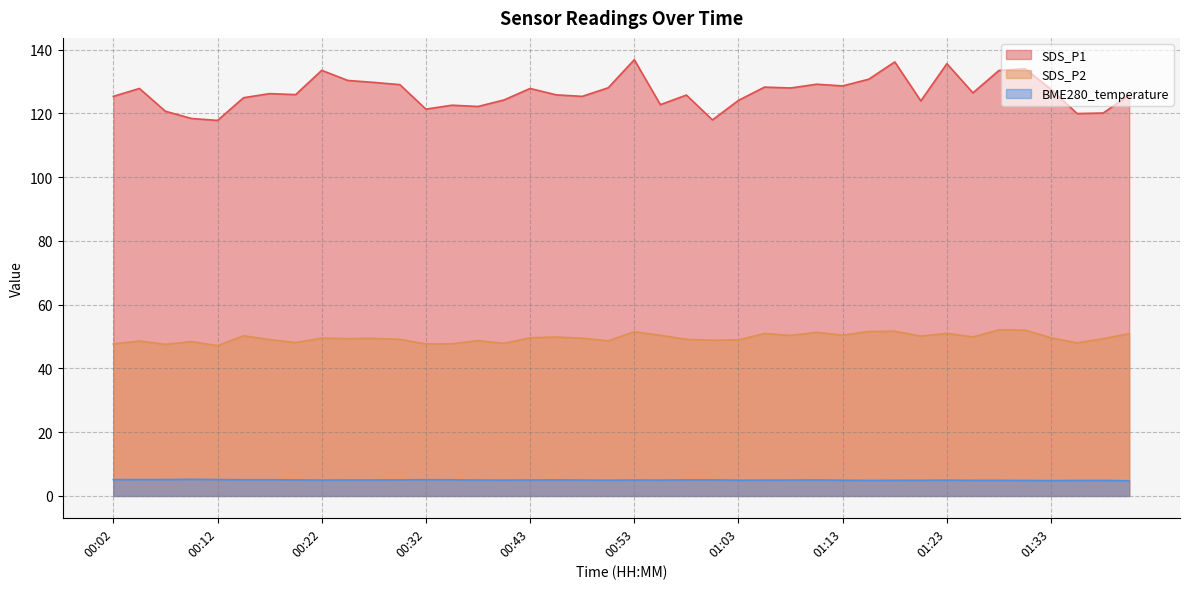

How many data points in SDS_P2 are less than 49?

14